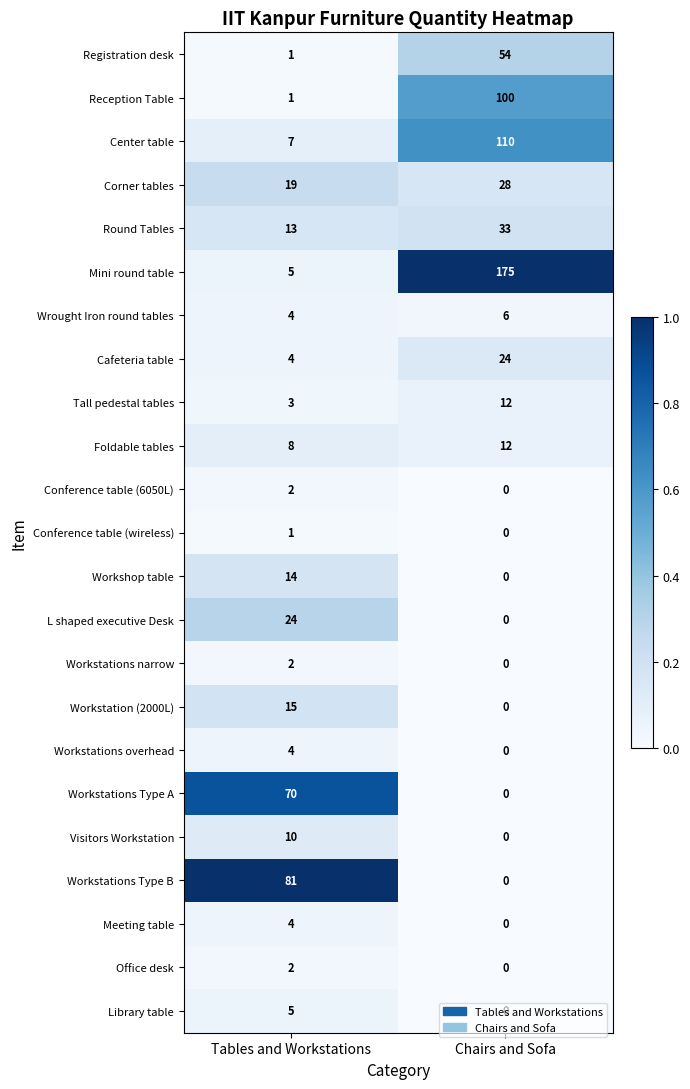

What is the sum of all Tall pedestal tables values?

15